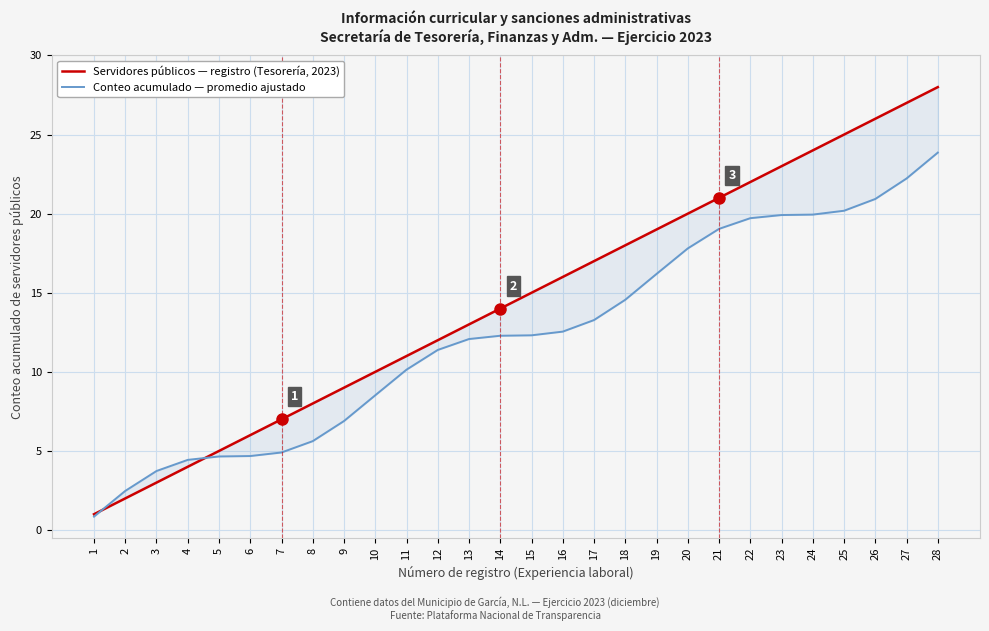

How many times do Servidores públicos — registro (Tesorería, 2023) and Conteo acumulado — promedio ajustado cross each other?

2